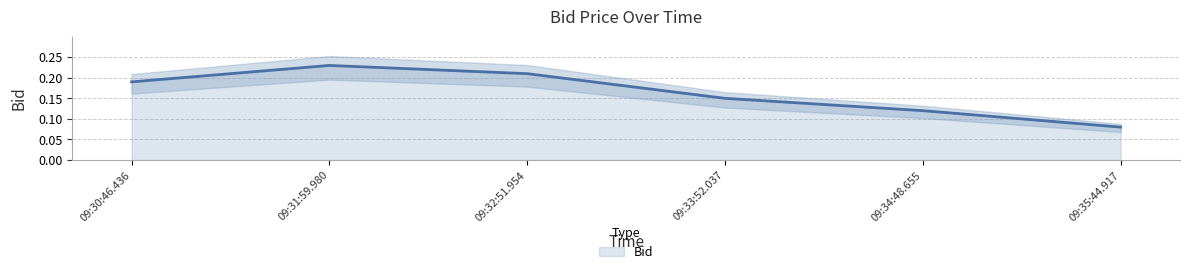

True or false: there are more than 1 points higher than both neighbors.

False